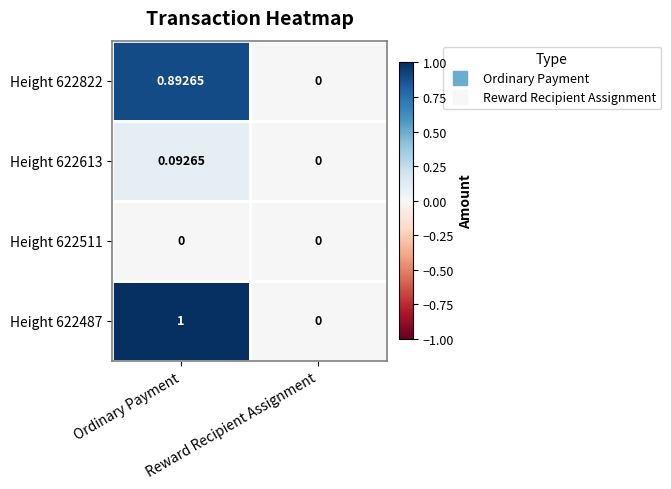

What is the difference between the highest and lowest values at Ordinary Payment?

1.0